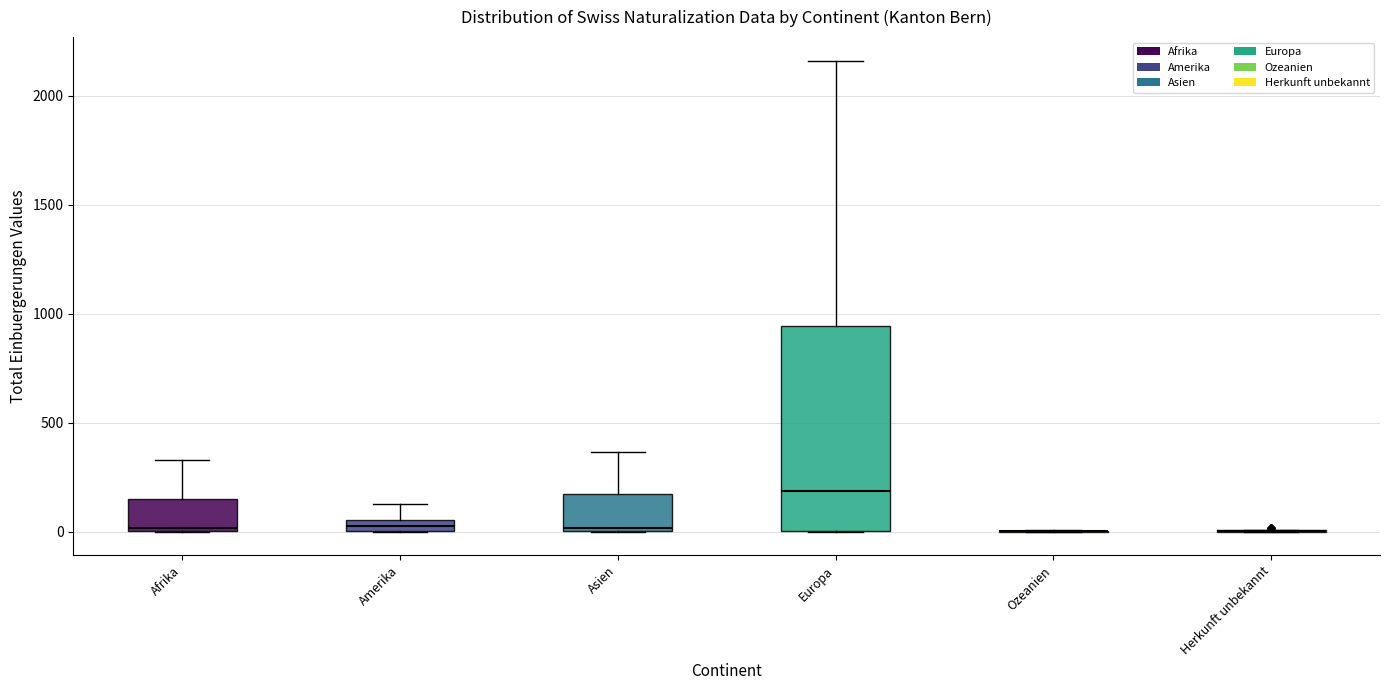

Where is the lower edge of the box for Europa on the y-axis? The values are not printed on the chart, so give them approximately, as read against the axis.

0